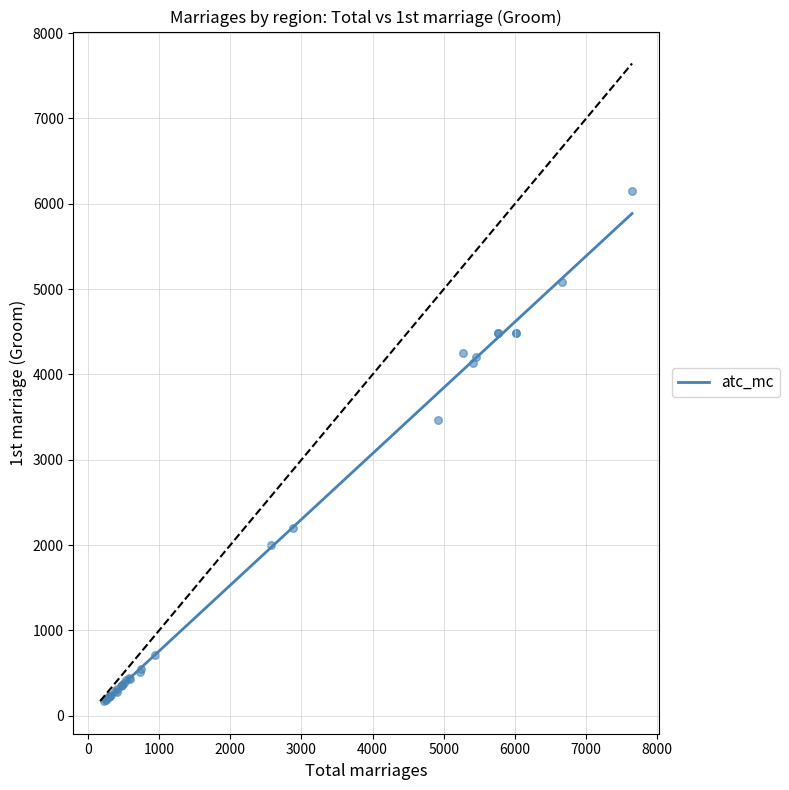

What Y value in the scatter plot is closest to 3158?

3466